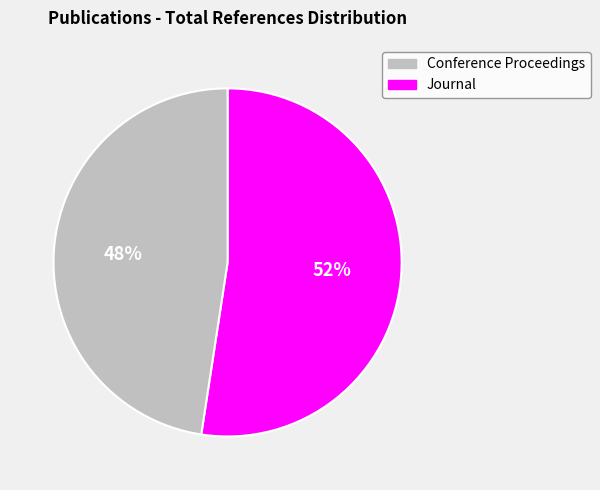

To the nearest percent, what is the average slice percentage?

50%